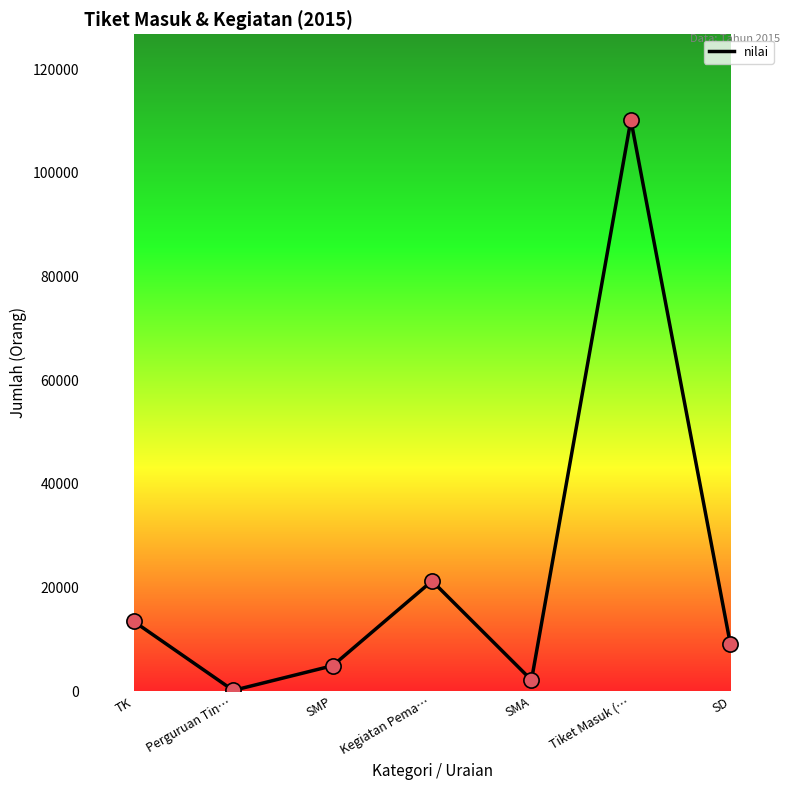

What is the change in value from SMP to Kegiatan Pema…?

+16353